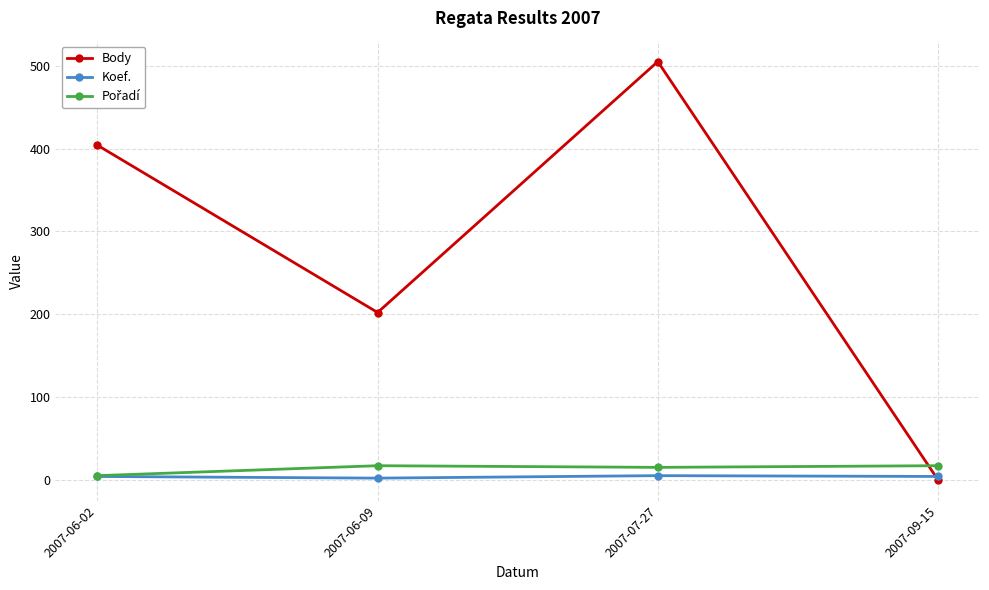

Is it true that Koef. equals 4 at 2007-09-15?

True